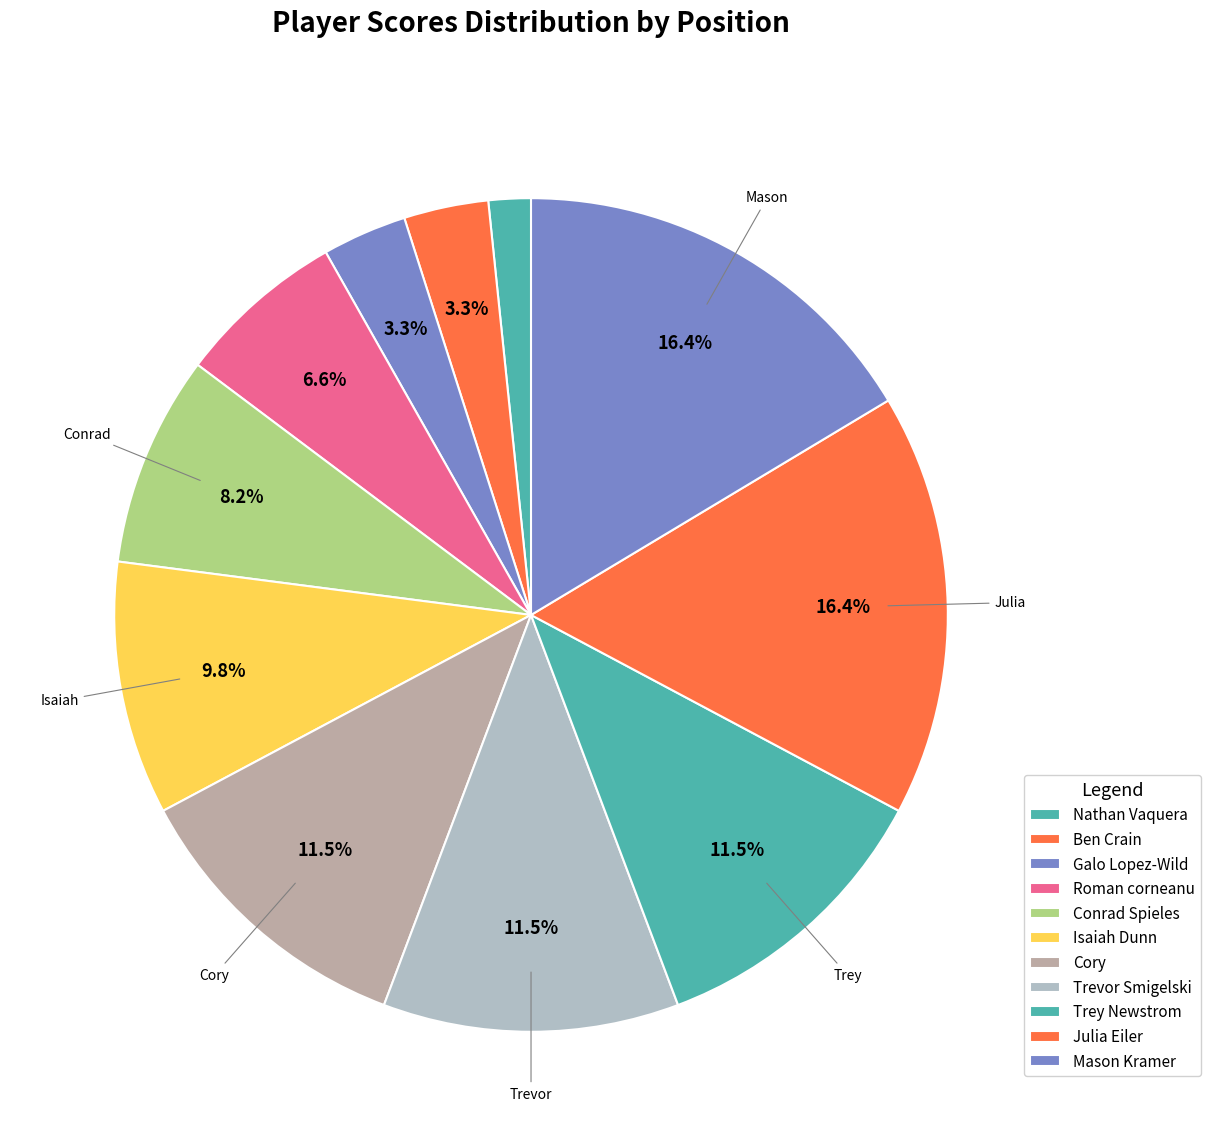

What is the smallest slice in the pie chart?

Nathan Vaquera (1)